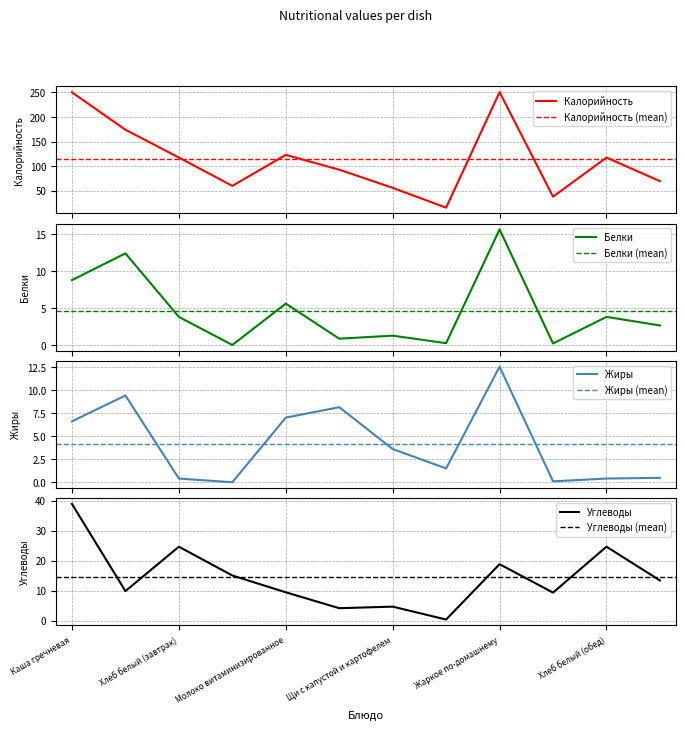

Which series has the largest total across all categories?

Калорийность